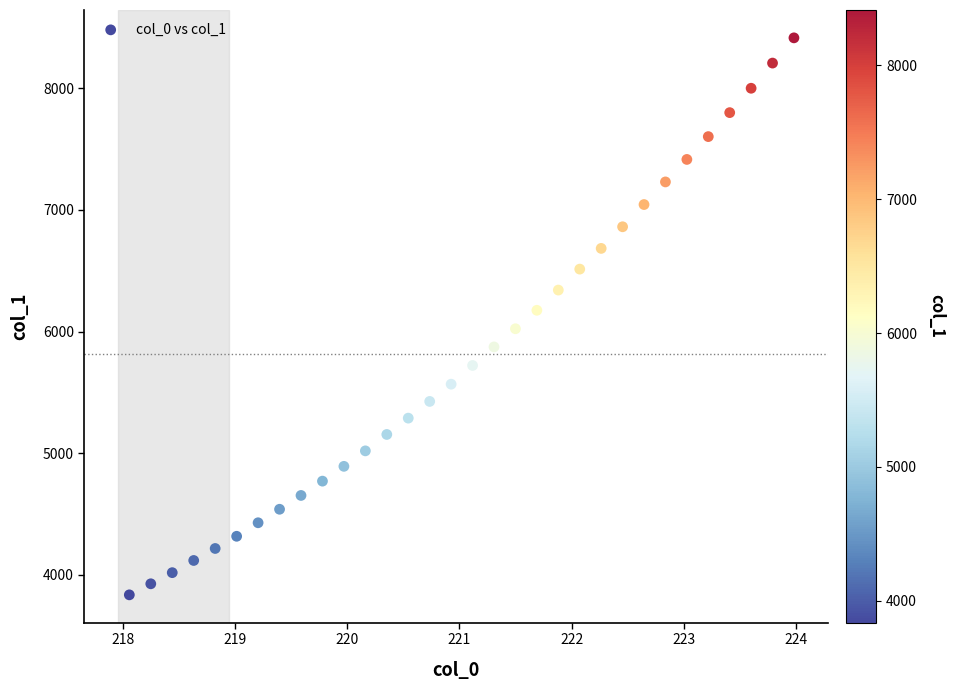

What is the range of X values (max minus min)?

5.9